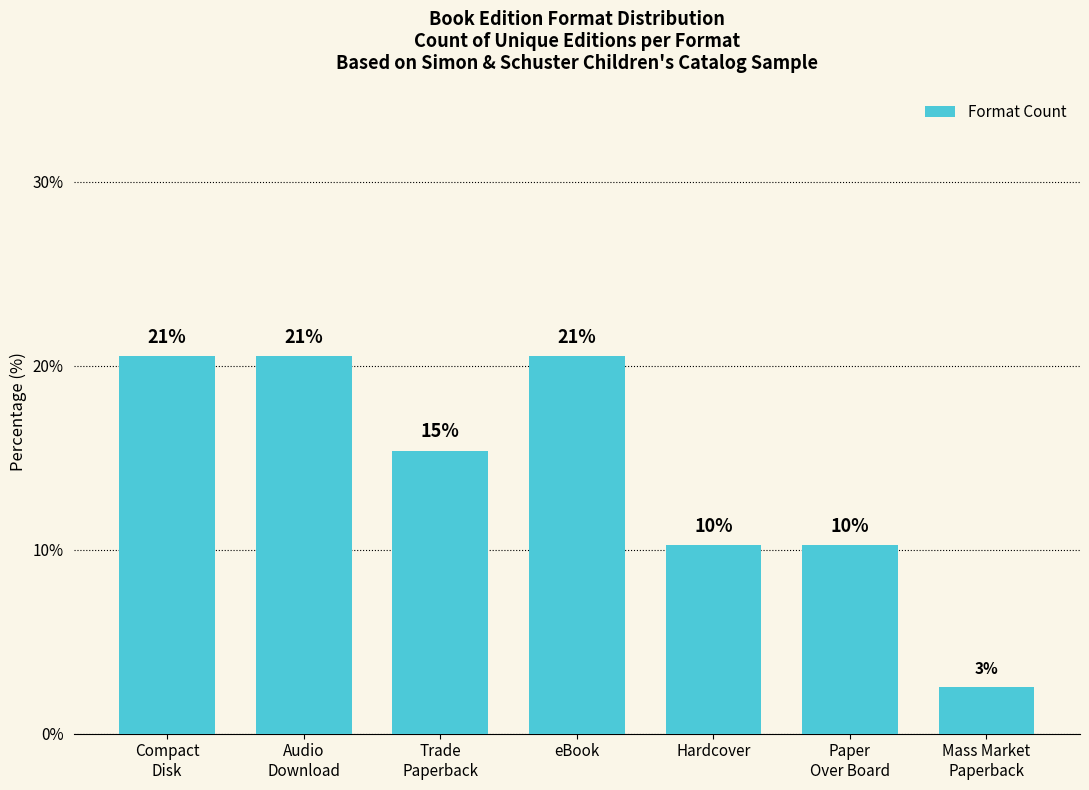

The value at Audio
Download is 6.4. True or false?

False